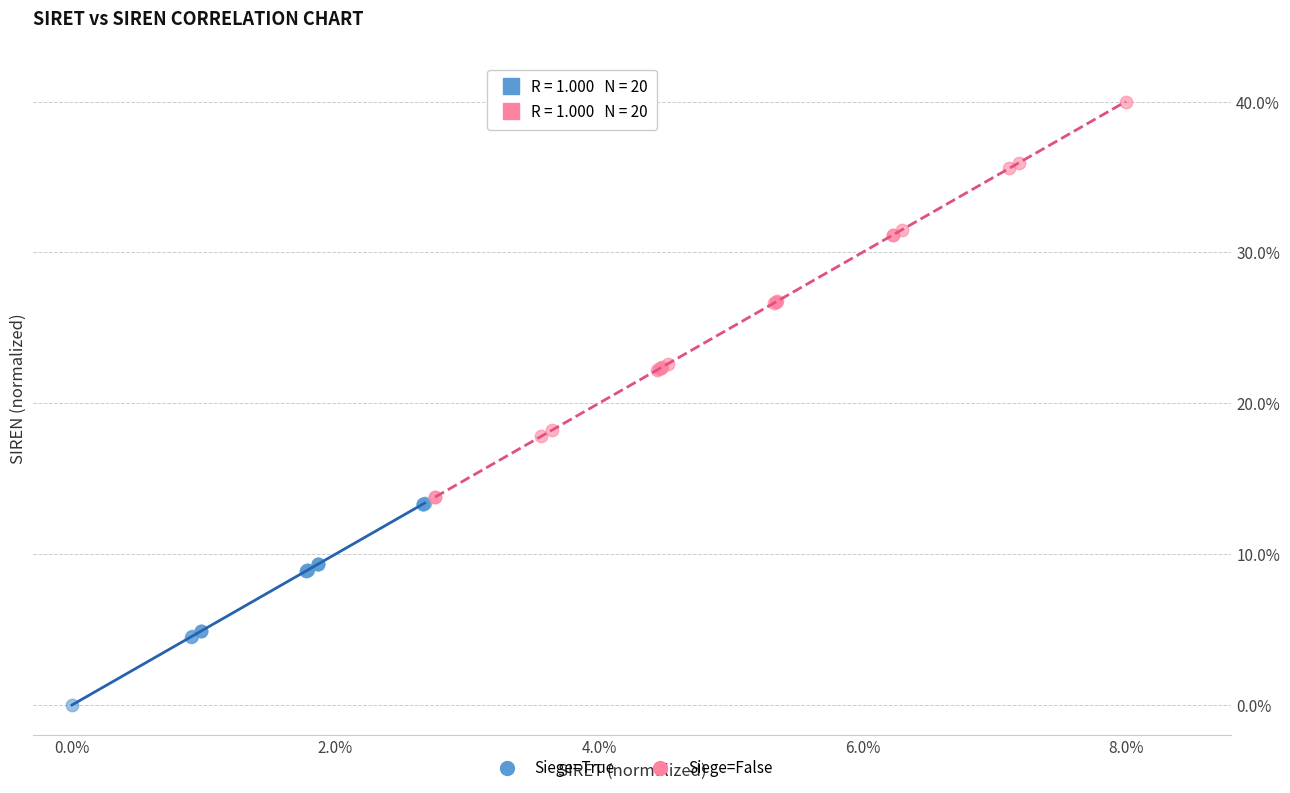

Which series has the widest spread of Y values?

Siege=False